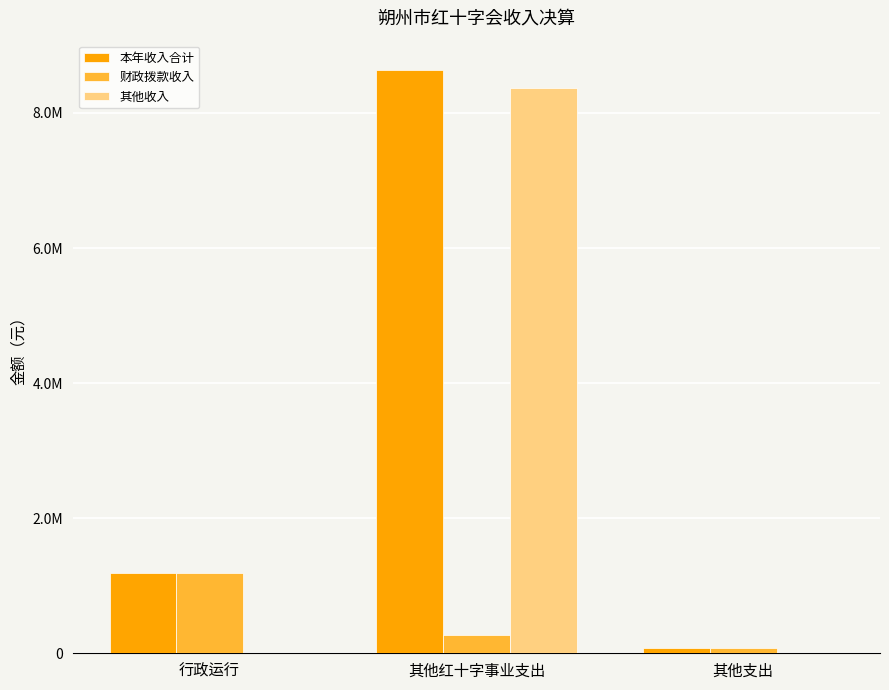

Which category has the lowest value in the 其他收入 series?

行政运行